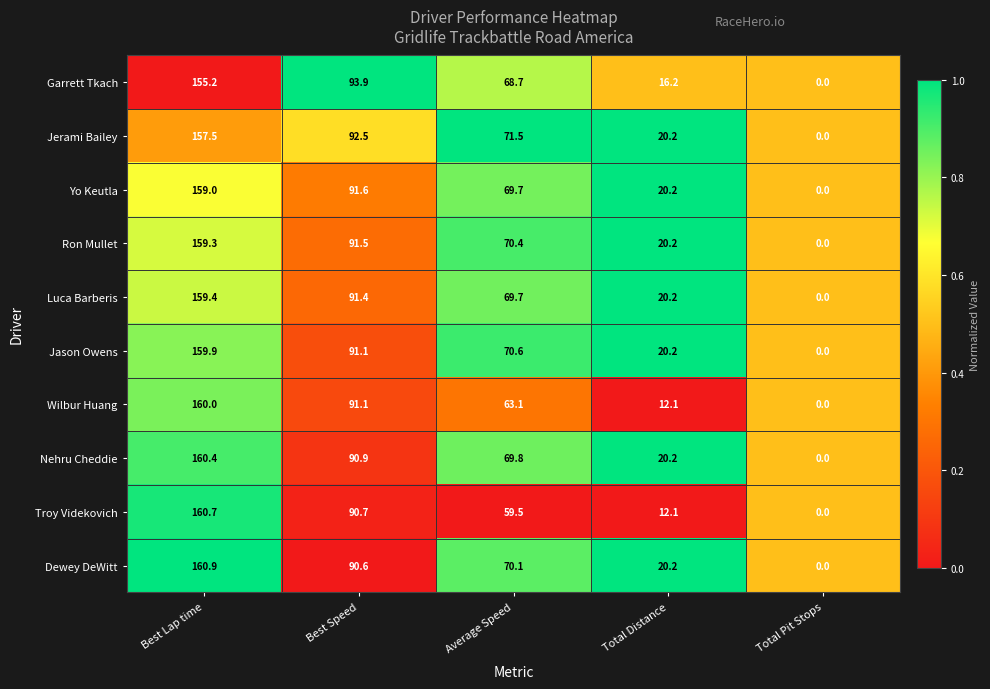

How many distinct data groups are displayed?

10